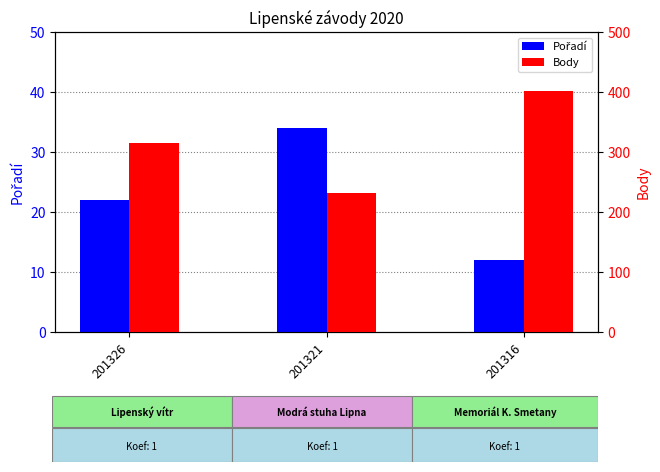

What is the difference between the highest and lowest values at 201316?

390